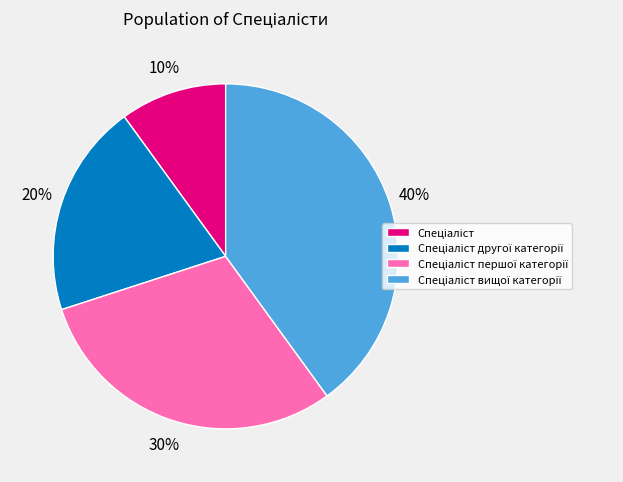

How many slices are in this pie chart?

4